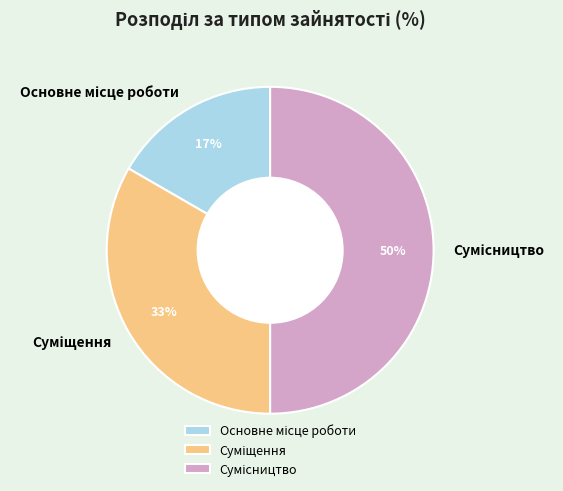

To the nearest percent, what is the difference between the largest and smallest slice percentages?

33%